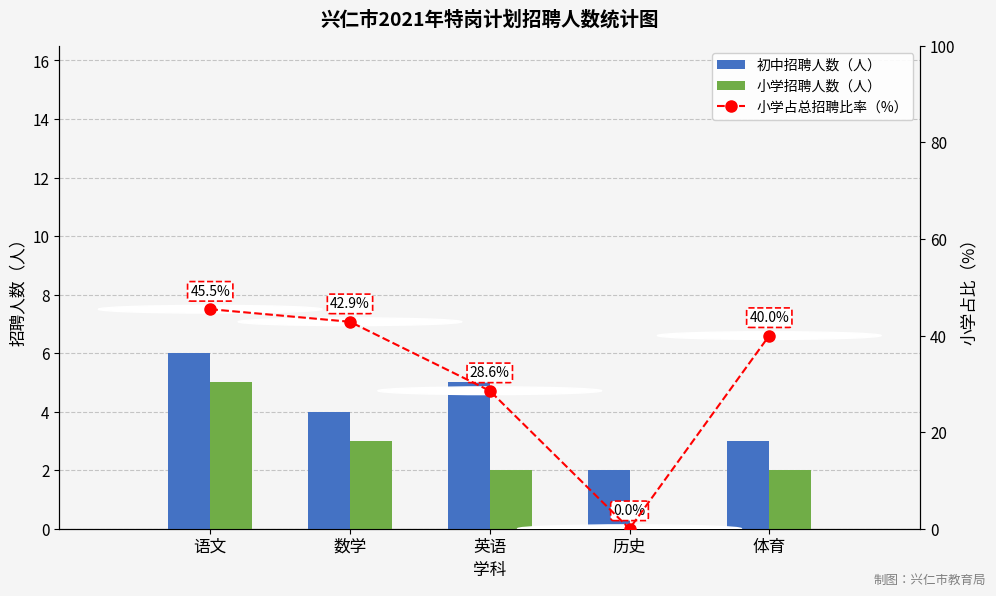

What is the label of the 3rd bar from the left?

英语